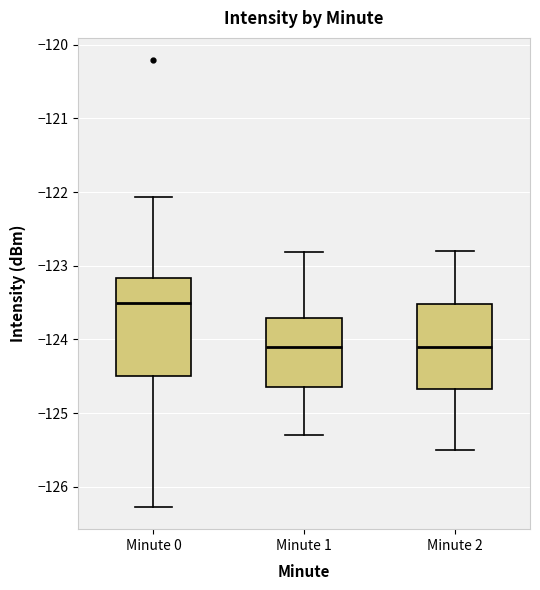

Reading left to right, transcribe this box plot: for each box, give where its median line is, the range the box spans, and where its two whiskers end, as read against the y-axis. The values are not printed on the chart, so give them approximately, as read against the axis.

Minute 0: median -123.5, box -124.5 to -123.2, whiskers -126.3 to -122.1
Minute 1: median -124.1, box -124.6 to -123.7, whiskers -125.3 to -122.8
Minute 2: median -124.1, box -124.7 to -123.5, whiskers -125.5 to -122.8